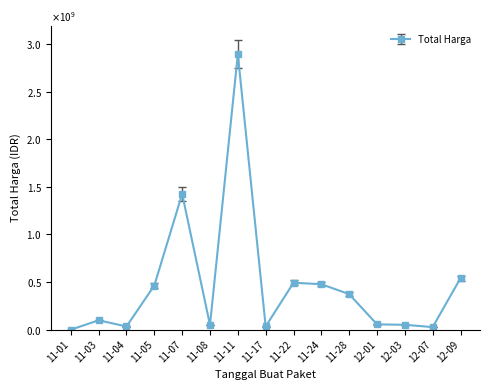

How many interior local valleys (lower than both neighbors) does the data have?

4